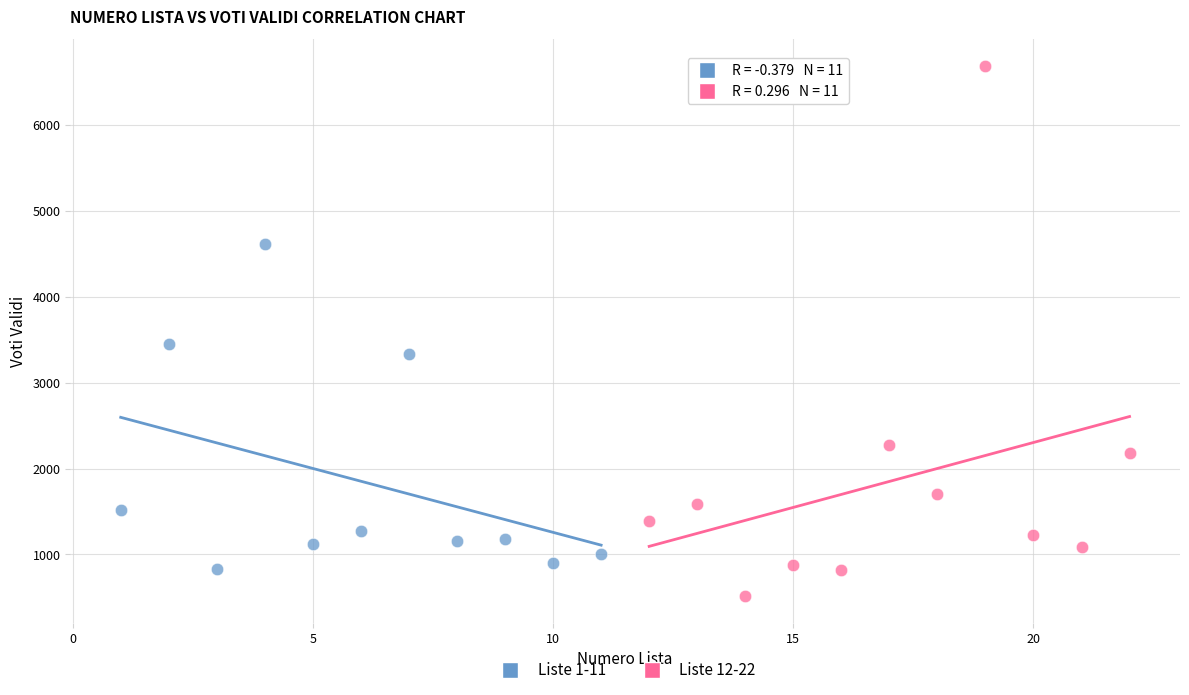

Which series contains the highest Y value?

Liste 12-22